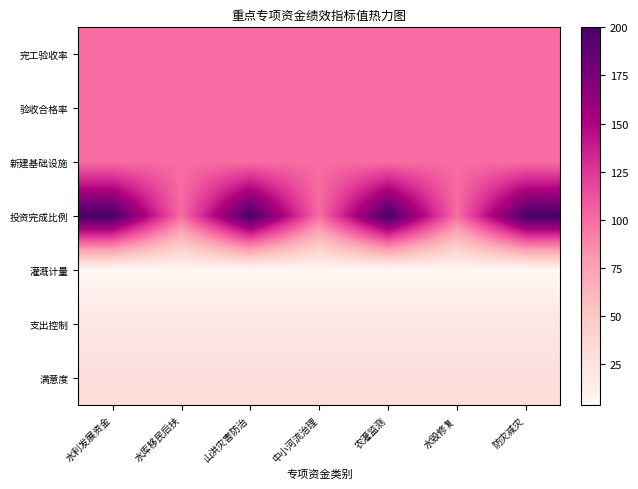

What is the difference between the highest and lowest values at 防灾减灾?

196.0